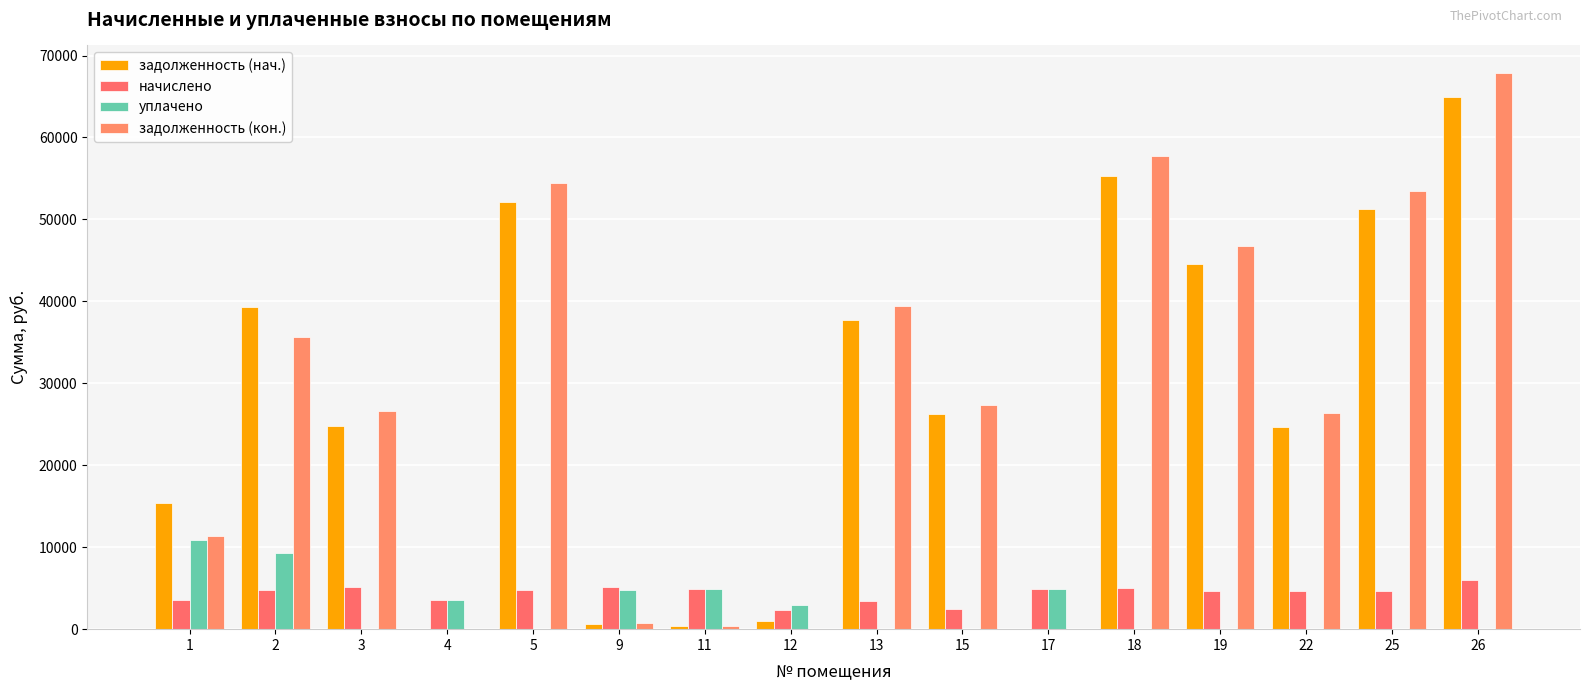

At which label does уплачено reach its minimum?

3